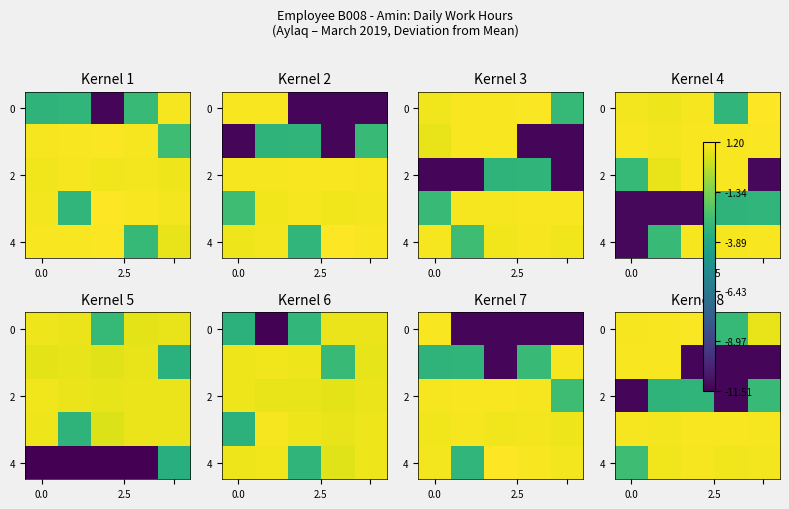

What is the sum of all 2 values?

-31.9